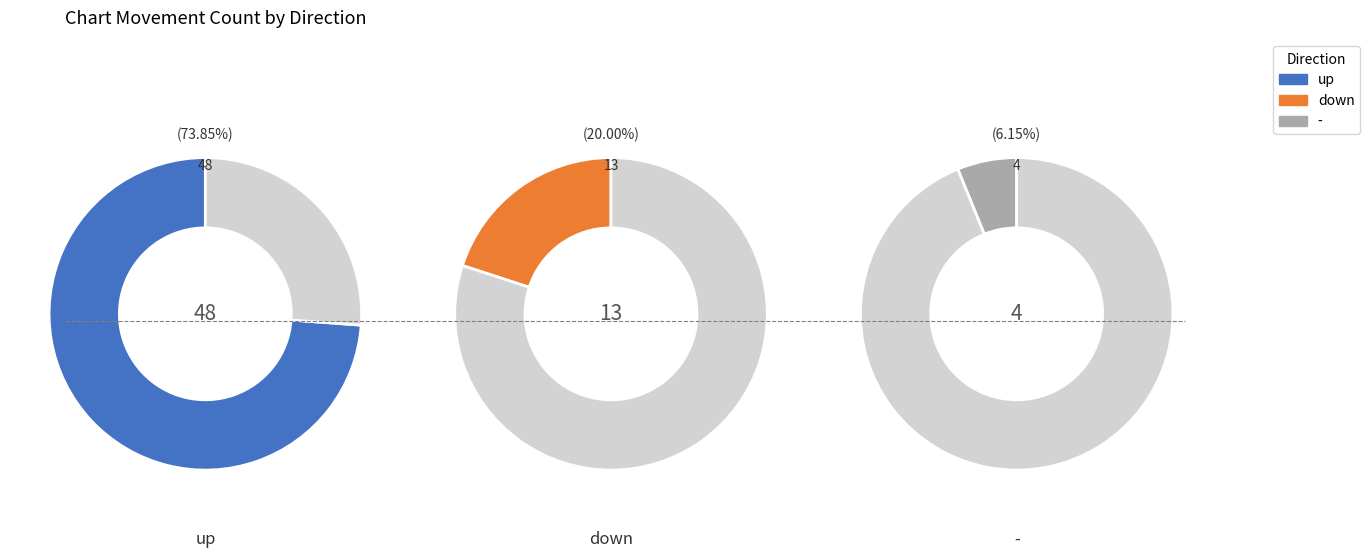

What percentage is the counts slice, to the nearest percent?

74%